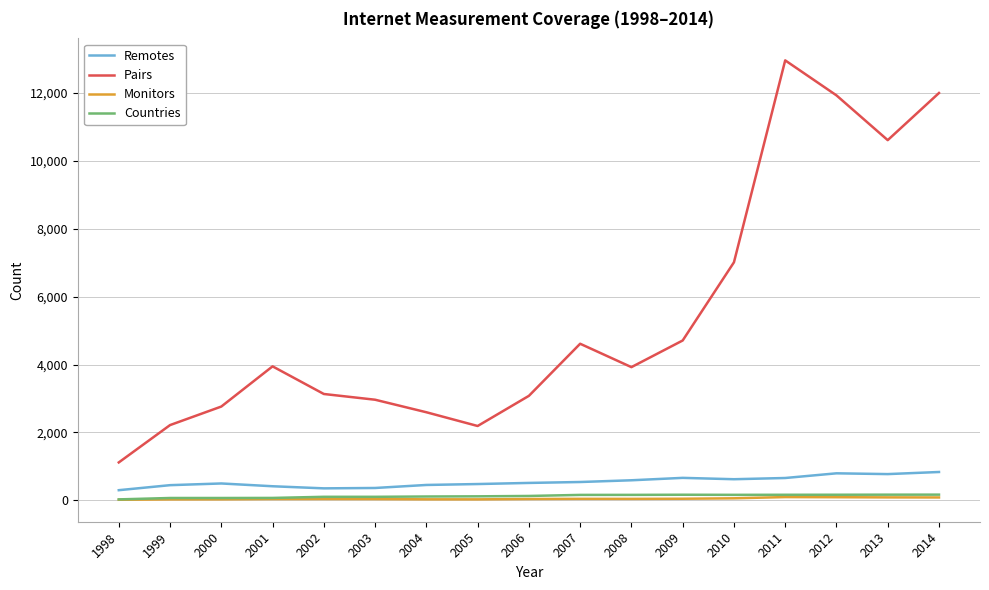

What are all the series names shown in the legend?

Remotes, Pairs, Monitors, Countries